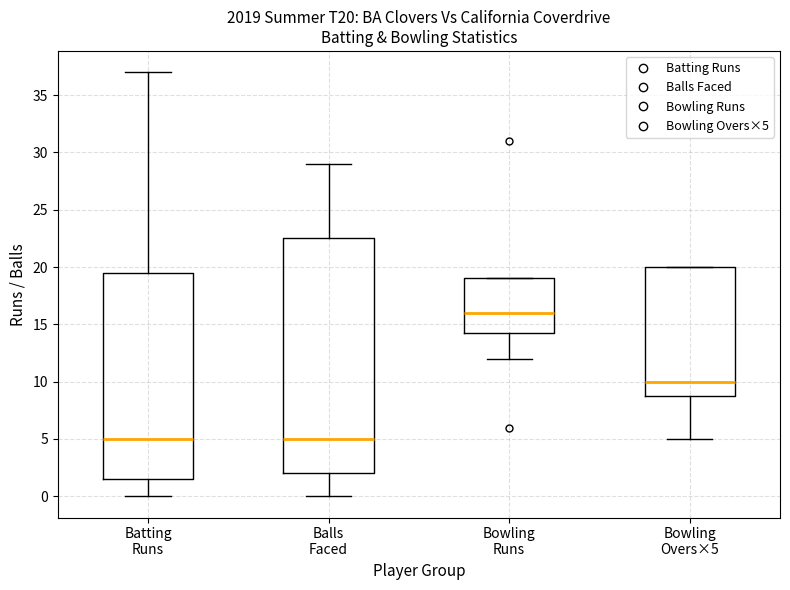

Which box's median line is the highest?

Bowling Runs